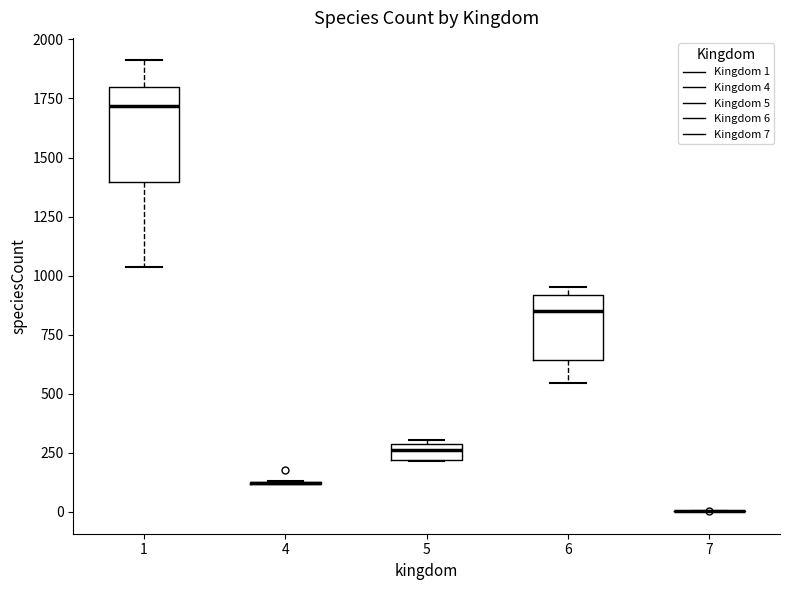

Comparing the boxes themselves (not the whiskers), which one is the tallest?

1